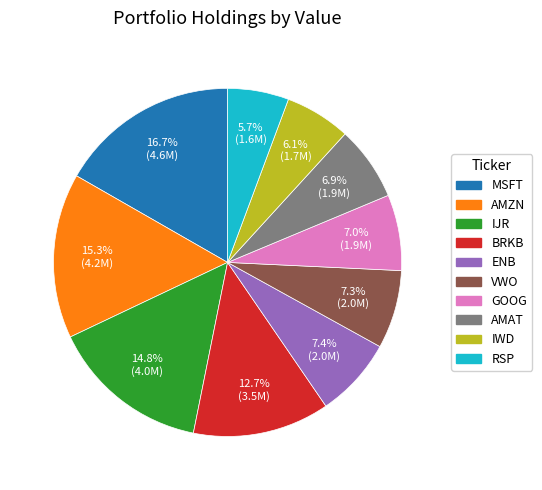

Approximately how many times larger is the value at RSP compared to VWO?

0.8